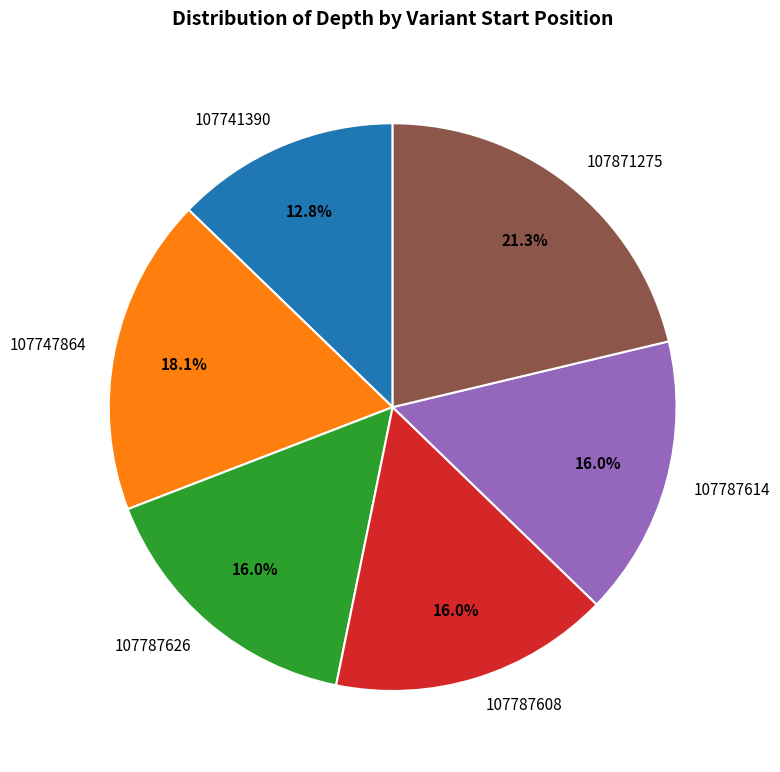

Which slice is the largest?

107871275